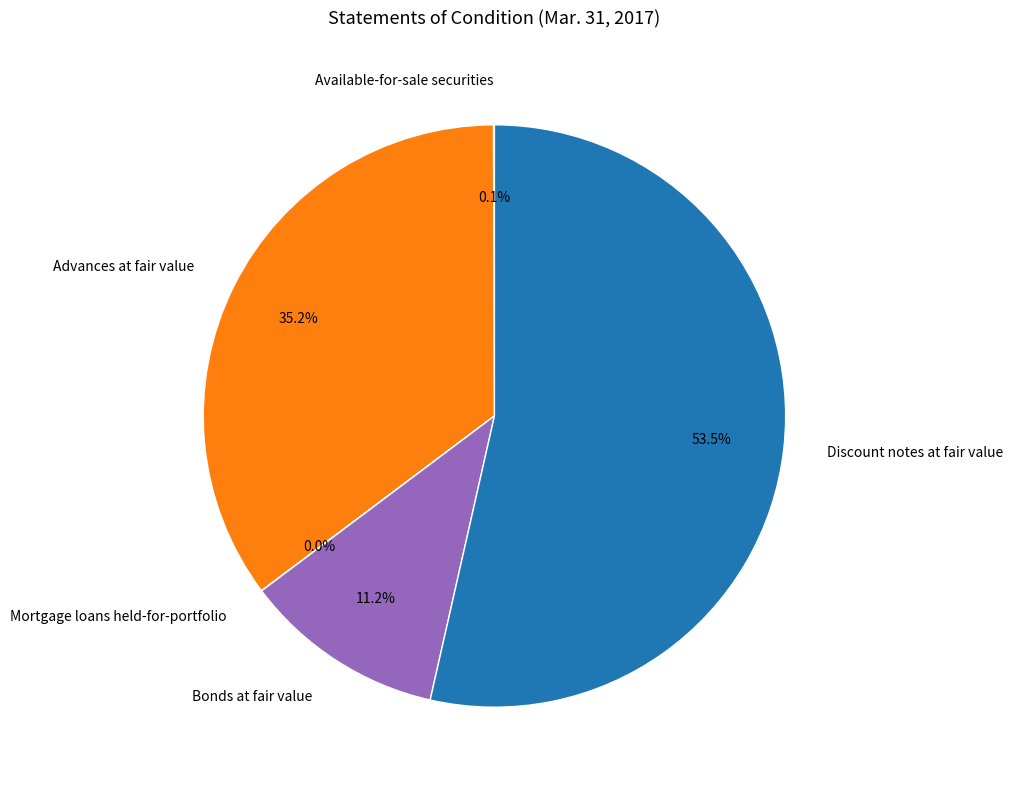

What is the largest slice in the pie chart?

Discount notes at fair value